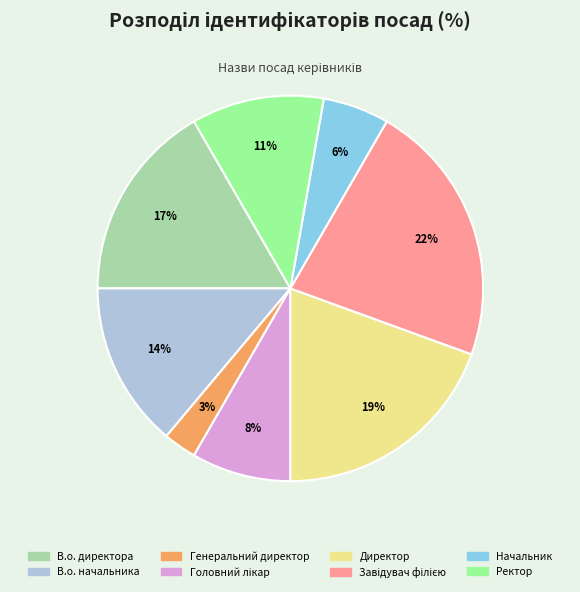

To the nearest percent, what portion does В.о. директора represent?

17%